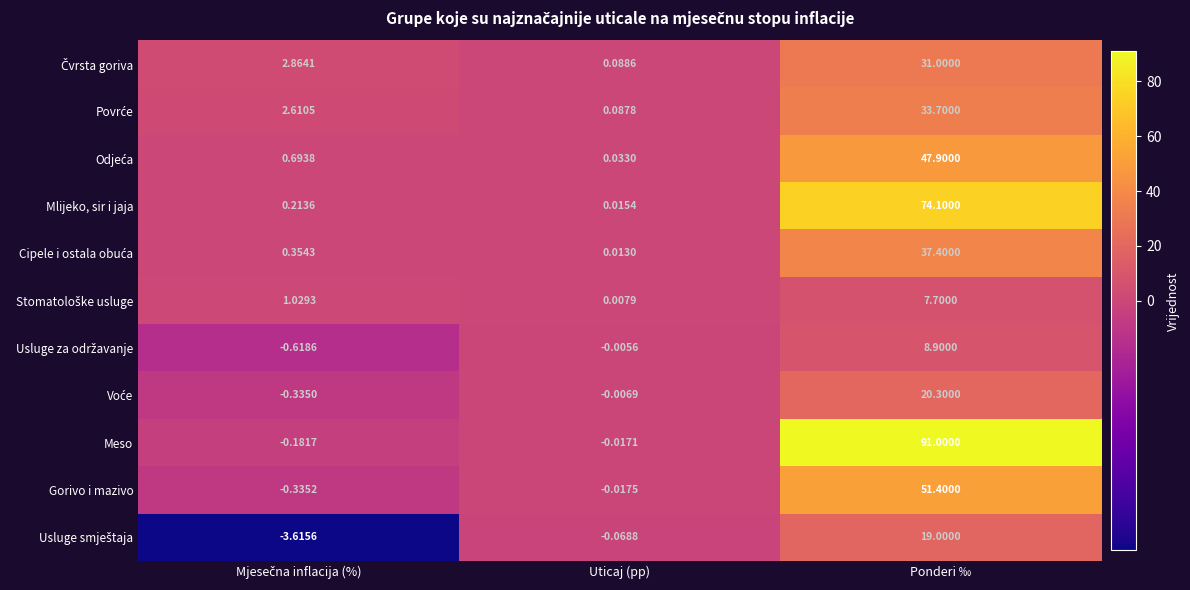

Which series has the largest total across all categories?

Meso